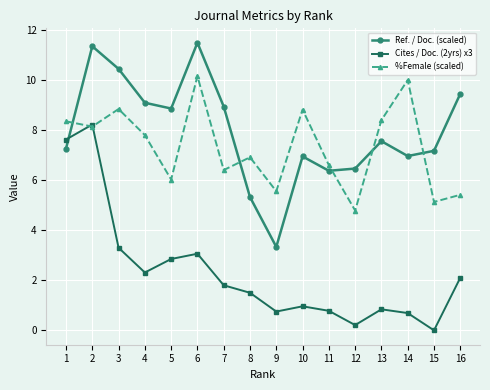

List the series in order of their peak value, lowest first.

Cites / Doc. (2yrs) x3, %Female (scaled), Ref. / Doc. (scaled)